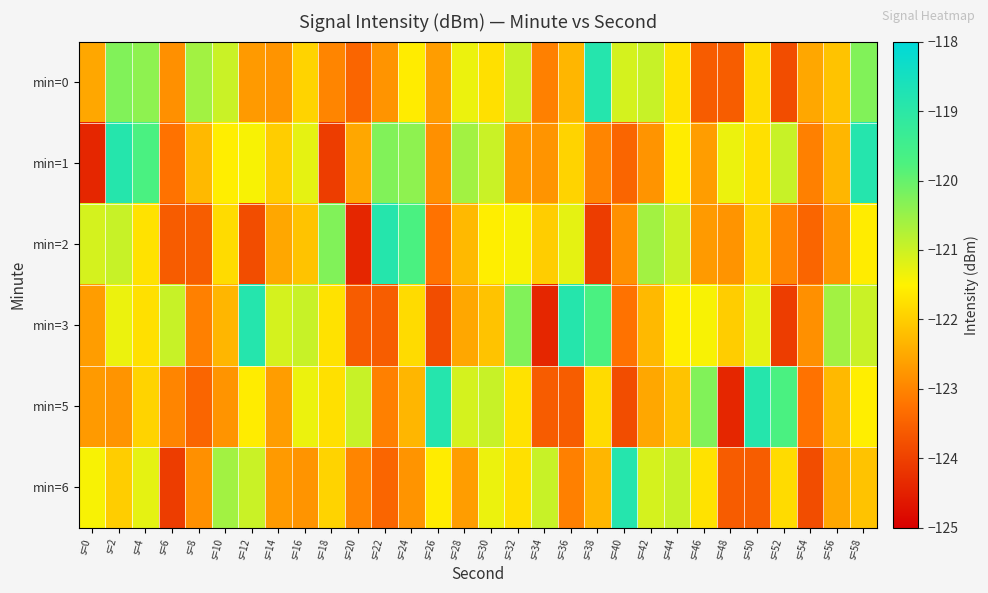

At how many categories does at least one series exceed -121?

26